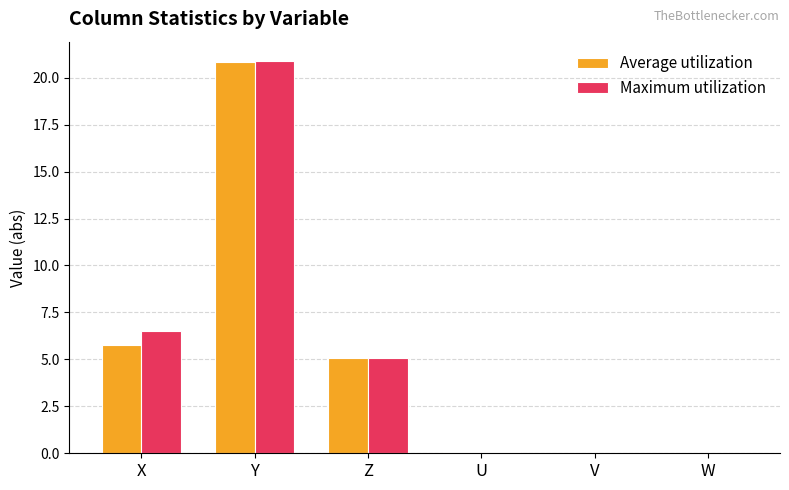

How many data points in Average utilization are above 5?

3